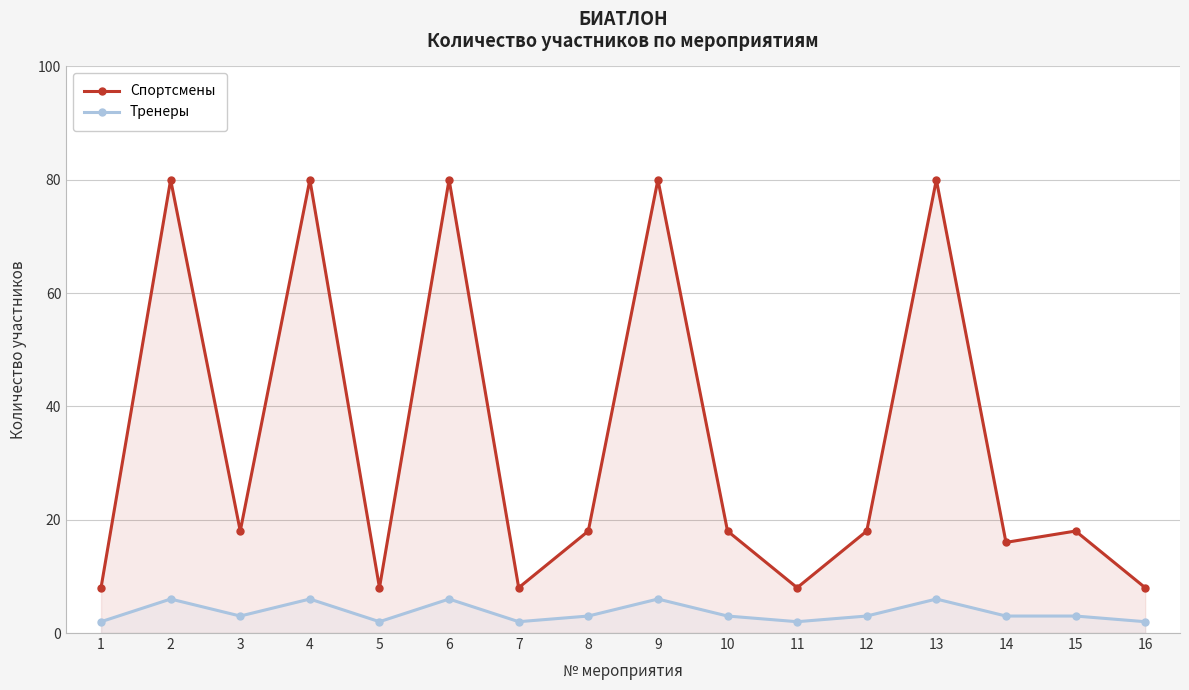

In Тренеры, how many points are higher than both neighbors (excluding endpoints)?

5